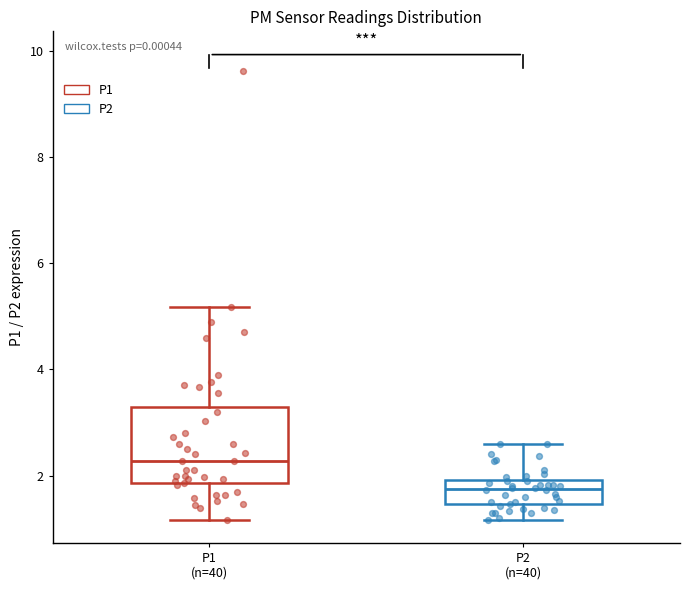

Which box's median line is the highest?

P1 (n=40)